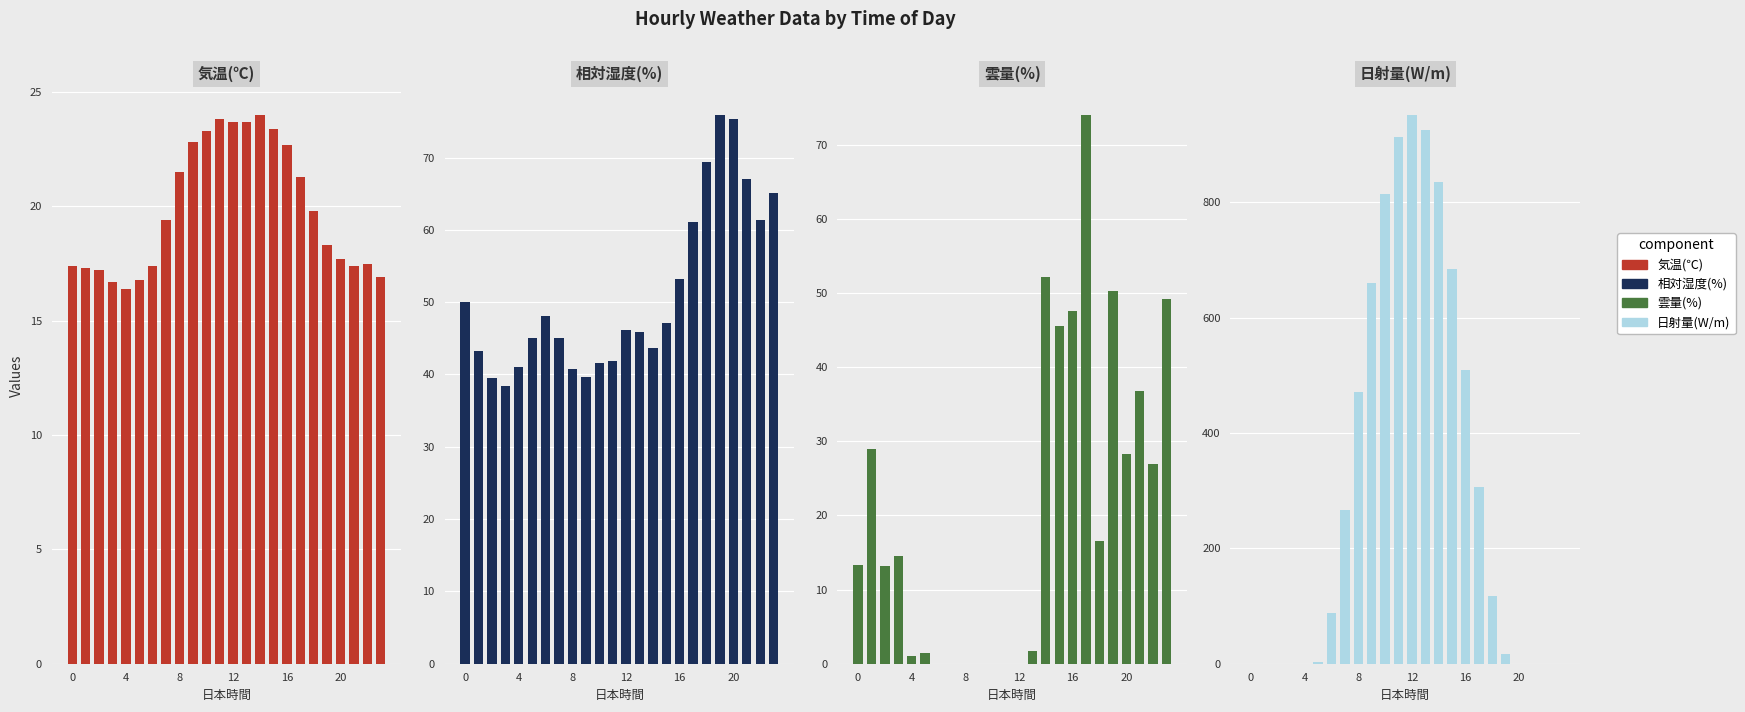

What is the average value of the 雲量(%) series?

20.9